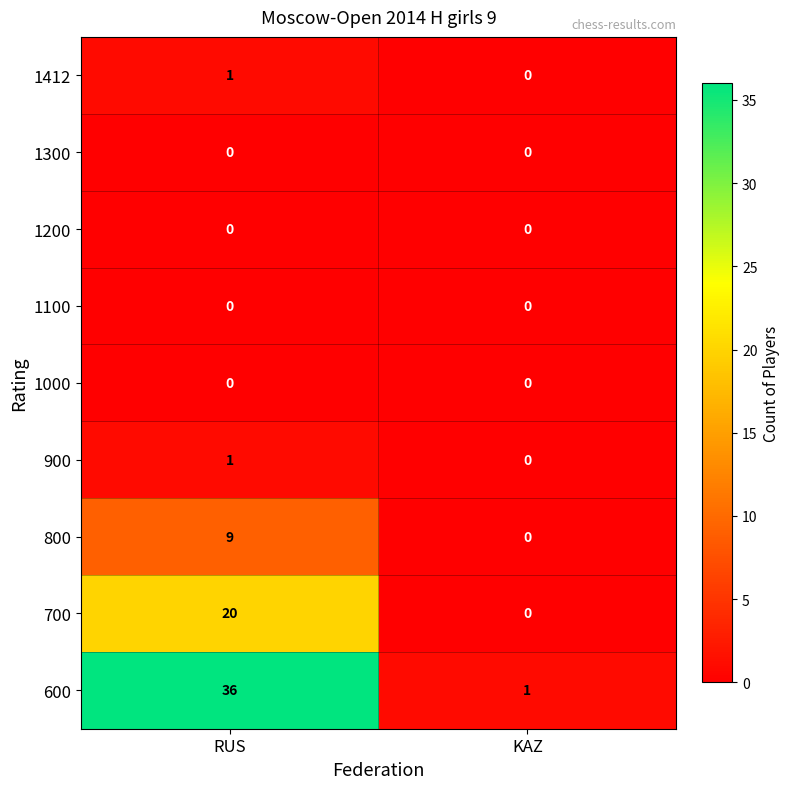

True or false: 900 has a value of 0 at KAZ.

True